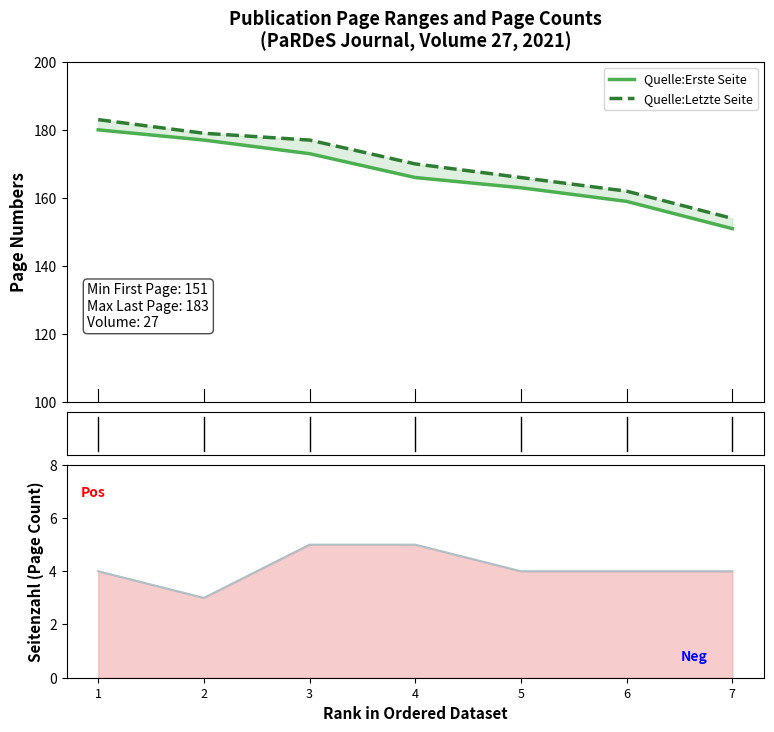

What is the difference between the second highest and minimum values in the Quelle:Letzte Seite series?

25